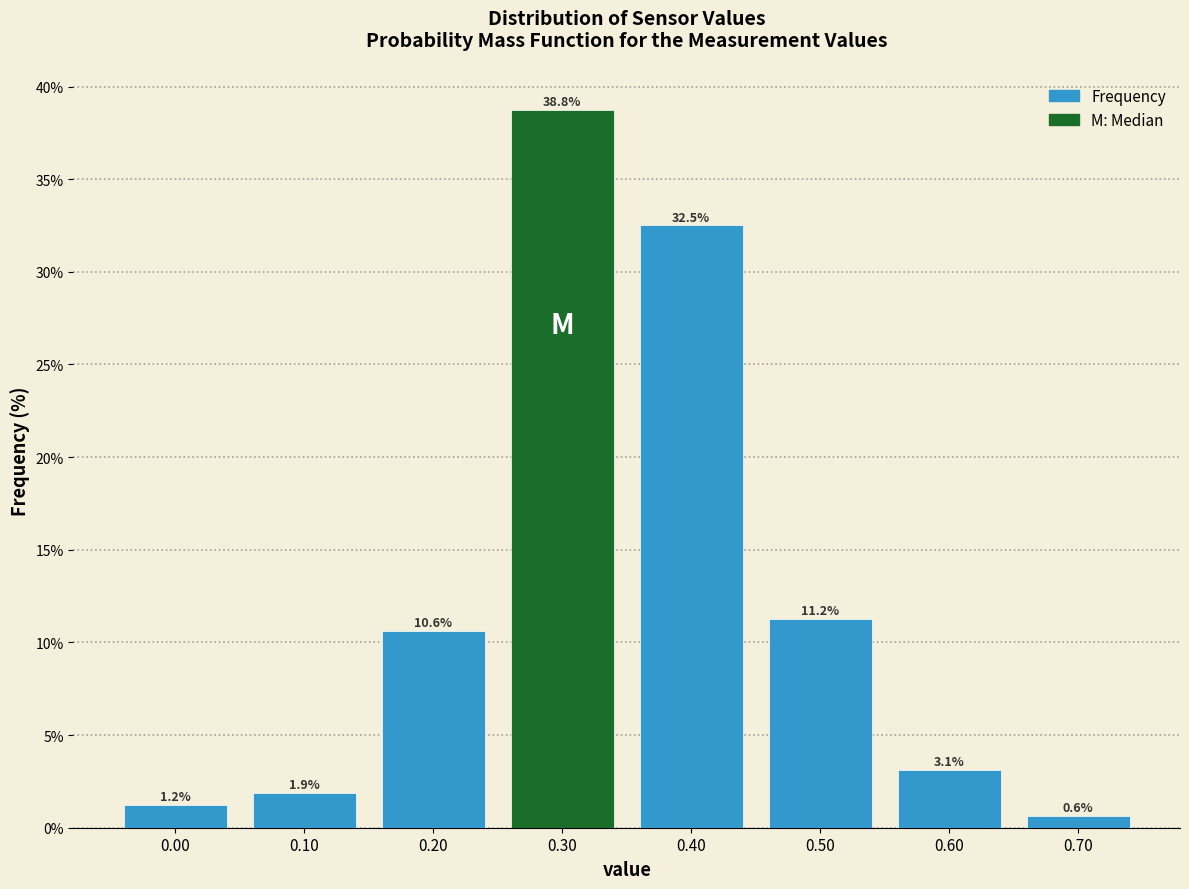

List the labels in order of value, smallest first.

0.70, 0.00, 0.10, 0.60, 0.20, 0.50, 0.40, 0.30